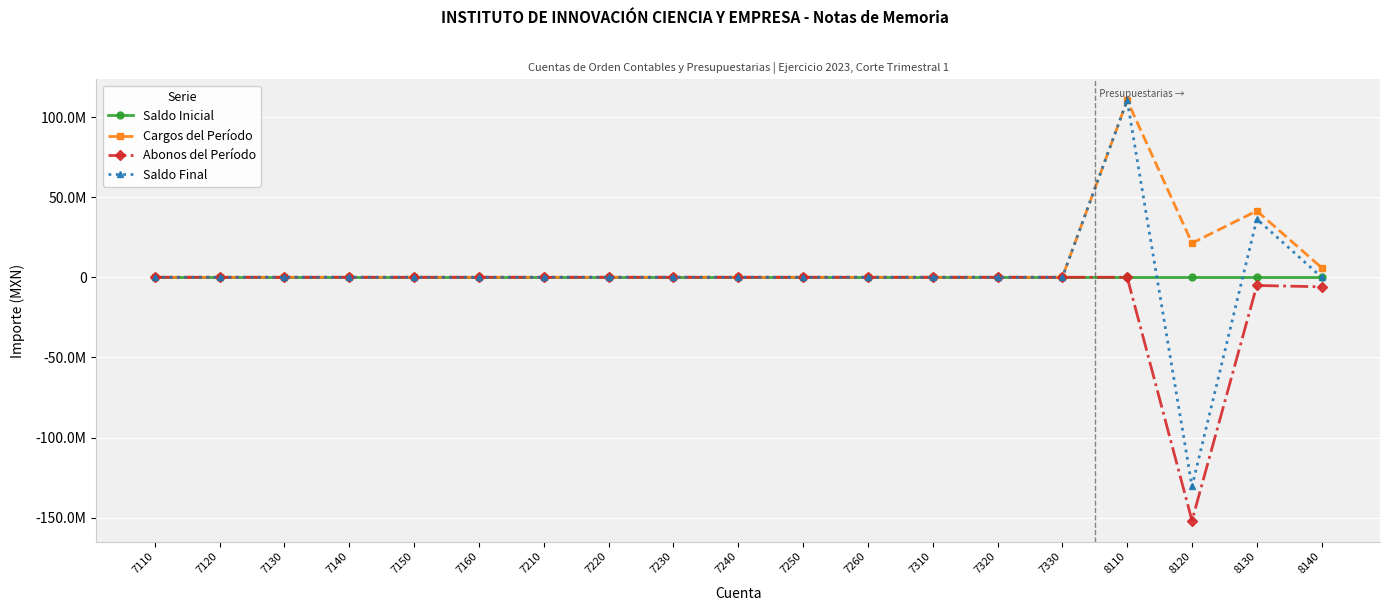

Does the chart have visible grid lines?

Yes